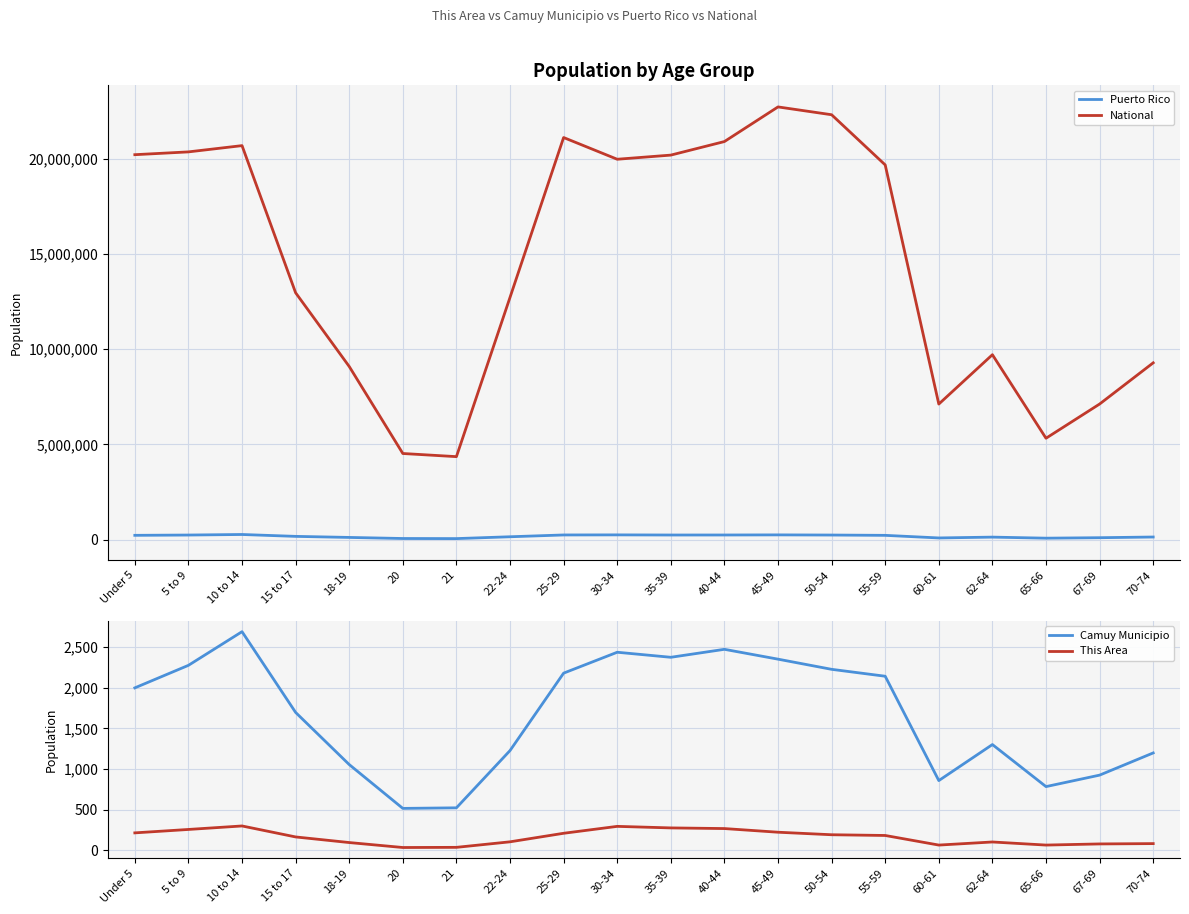

At which label does This Area first exceed 183?

Under 5